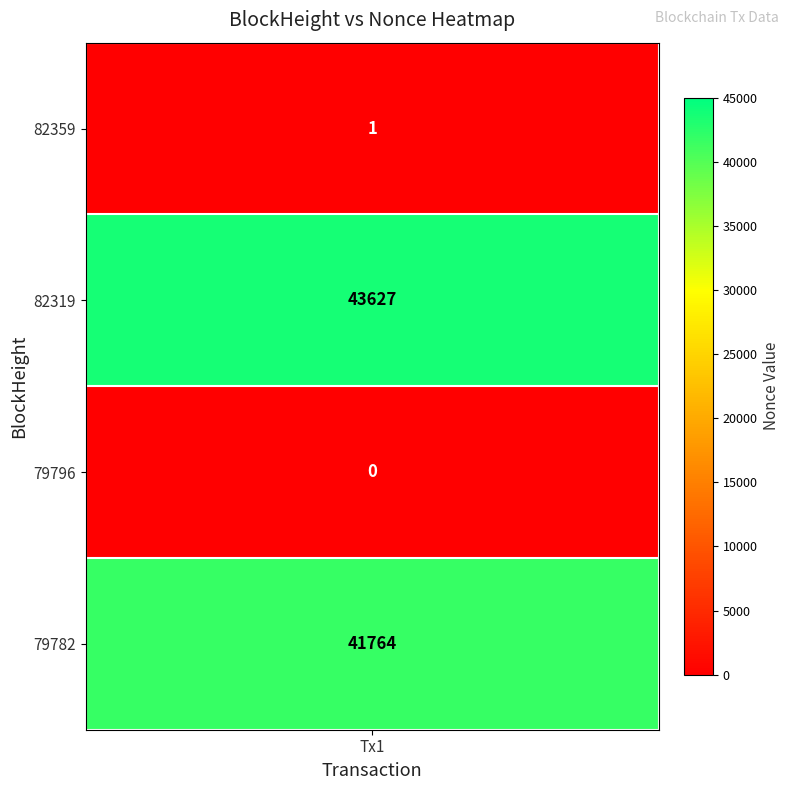

Which series has the largest range (max minus min)?

79782